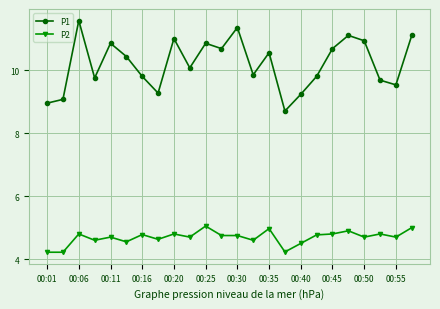

What is the minimum value for P2?

4.2